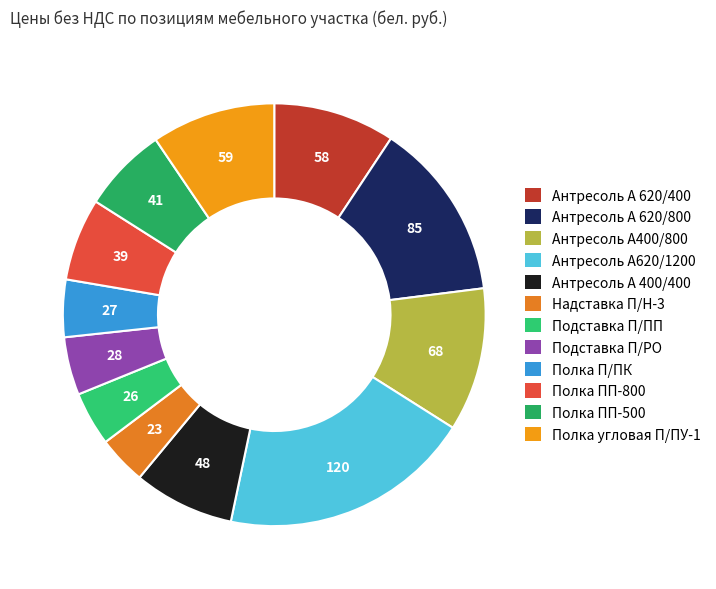

Does any single category account for the majority?

No